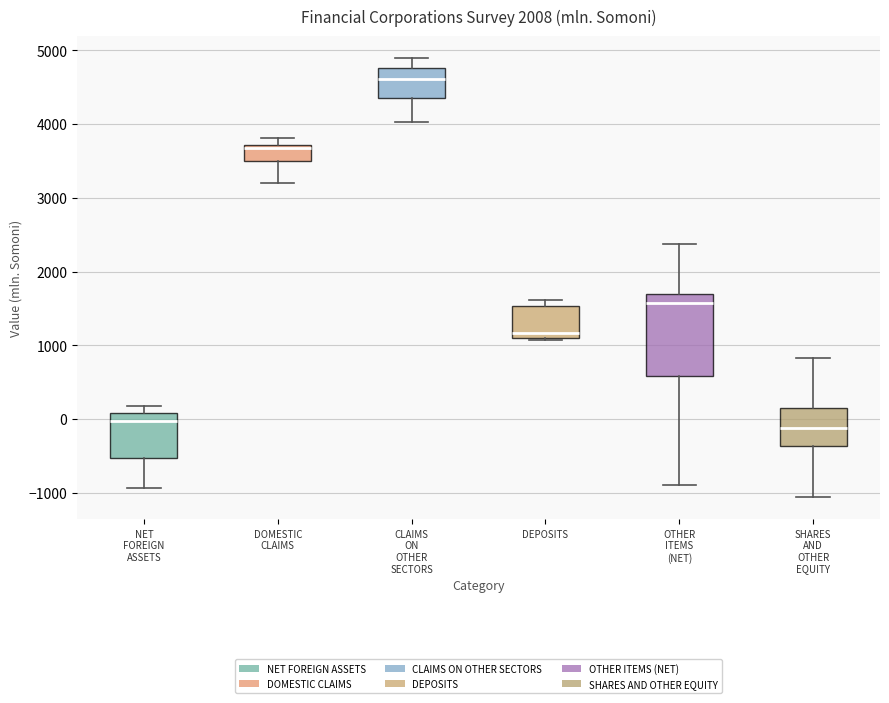

Reading left to right, read every box against the y-axis: the position of its median line, the range the box covers, and the ends of its whiskers. The values are not printed on the chart, so give them approximately, as read against the axis.

NET FOREIGN ASSETS: median 0, box -500 to 100, whiskers -900 to 200
DOMESTIC CLAIMS: median 3700 (just below the box's upper edge), box 3500 to 3700, whiskers 3200 to 3800
CLAIMS ON OTHER SECTORS: median 4600, box 4400 to 4800, whiskers 4000 to 4900
DEPOSITS: median 1200, box 1100 to 1500, whiskers 1100 to 1600
OTHER ITEMS (NET): median 1600, box 600 to 1700, whiskers -900 to 2400
SHARES AND OTHER EQUITY: median -100, box -400 to 100, whiskers -1100 to 800